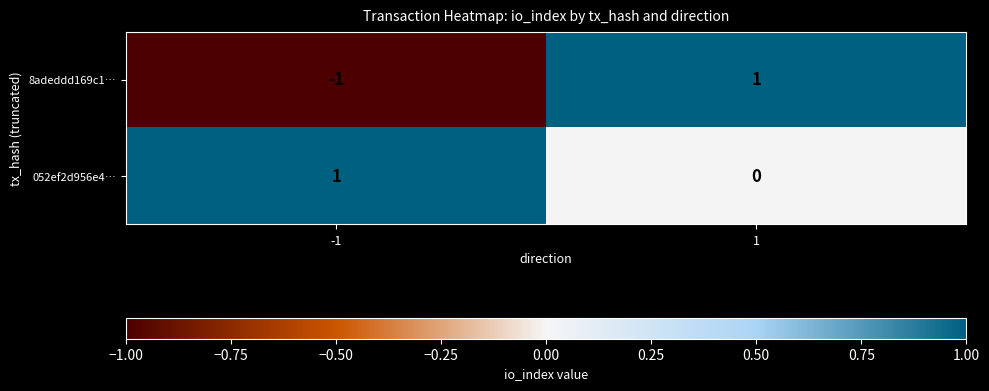

Is it true that 8adeddd169c1… equals 0 at -1?

False